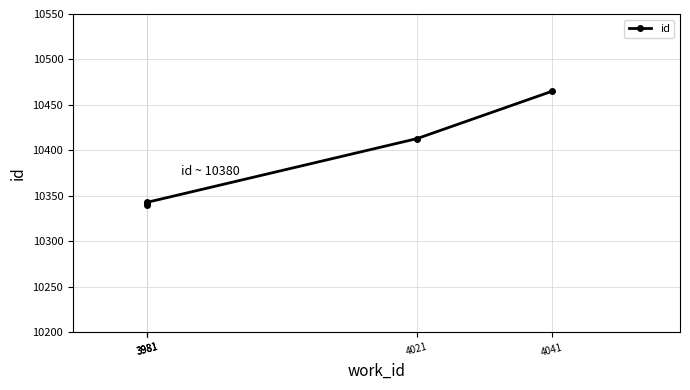

What is the sum of the values at 4021 and 3981?

20756